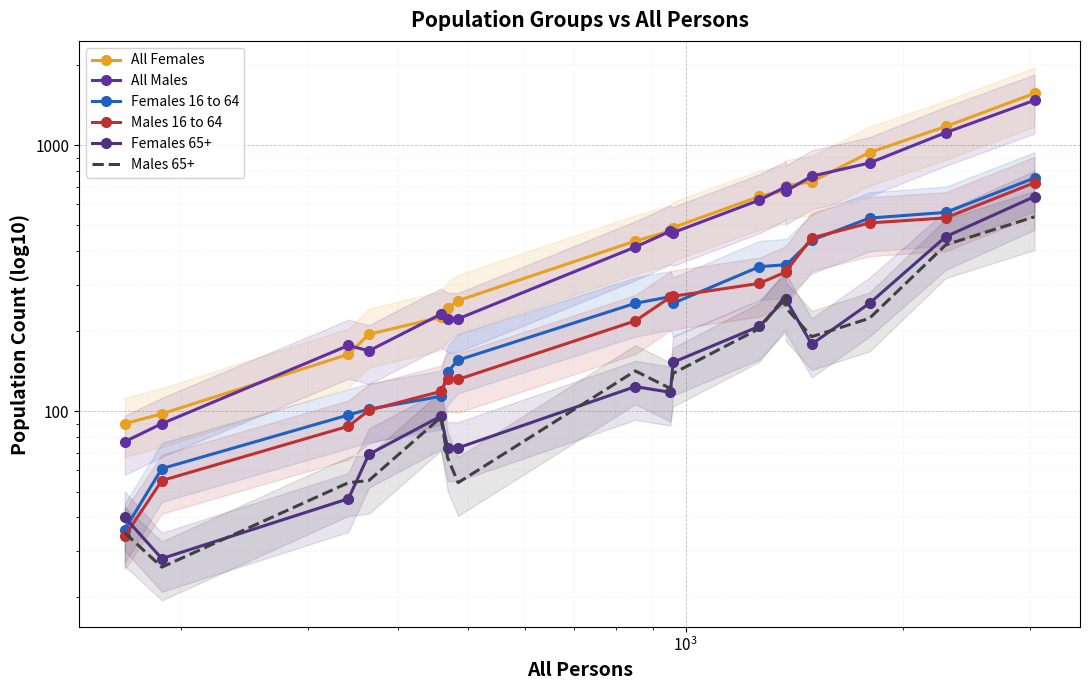

What is the difference between the maximum and minimum values in the All Males series?

1400